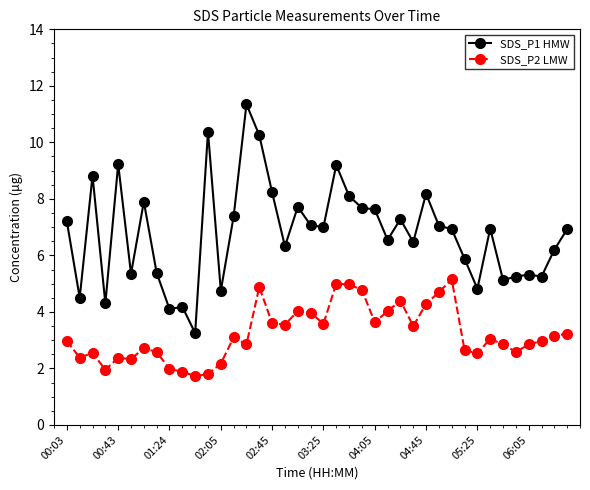

True or false: SDS_P1 HMW has more than 1 interior local peaks.

True